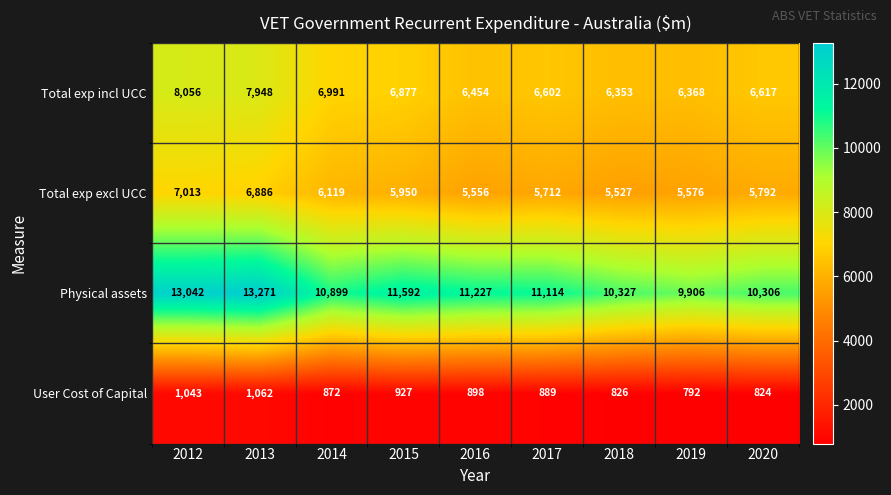

Which label corresponds to the smallest value in the chart?

2019